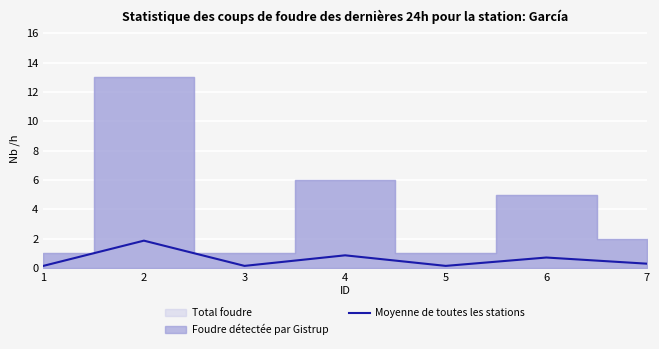

Rank the categories by value from lowest to highest.

1, 3, 5, 7, 6, 4, 2